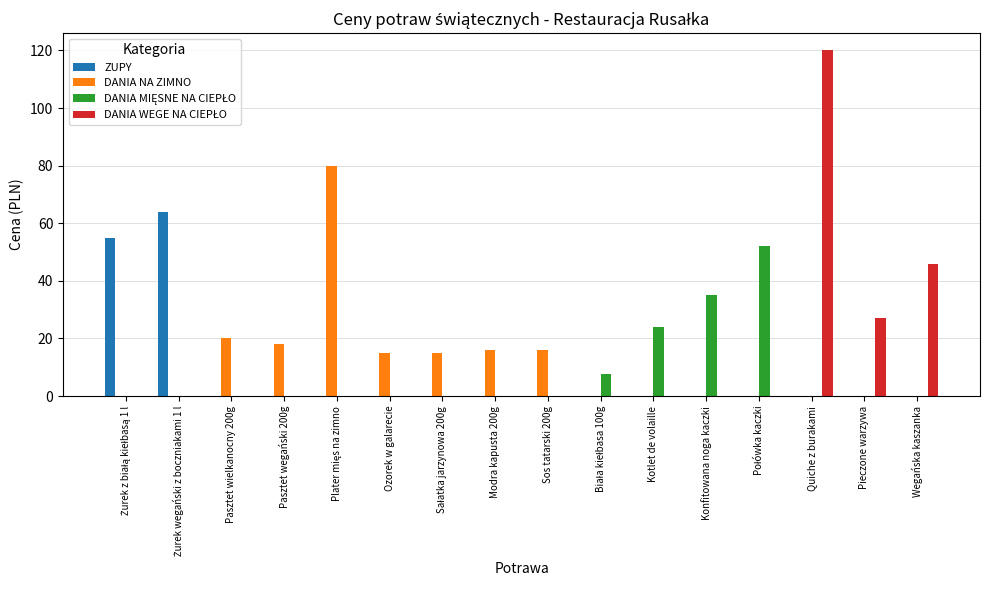

What is the total value across all series at Konfitowana noga kaczki?

35.0